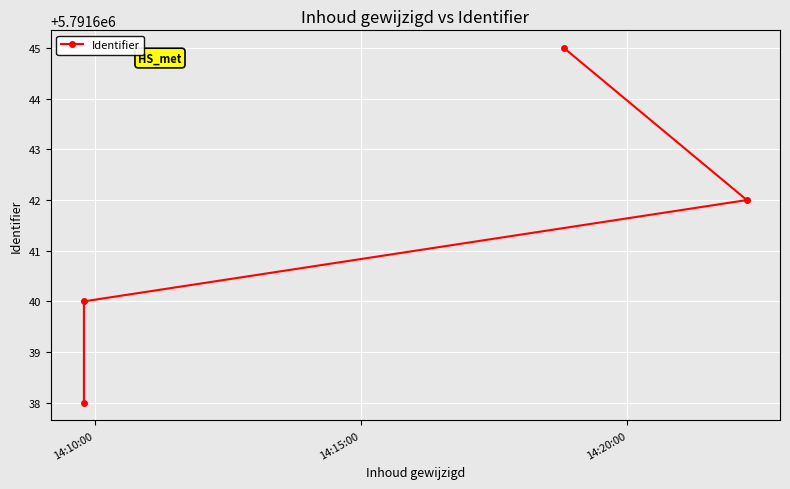

What is the difference between the values at 14:10:00 and 14:15:00?

2